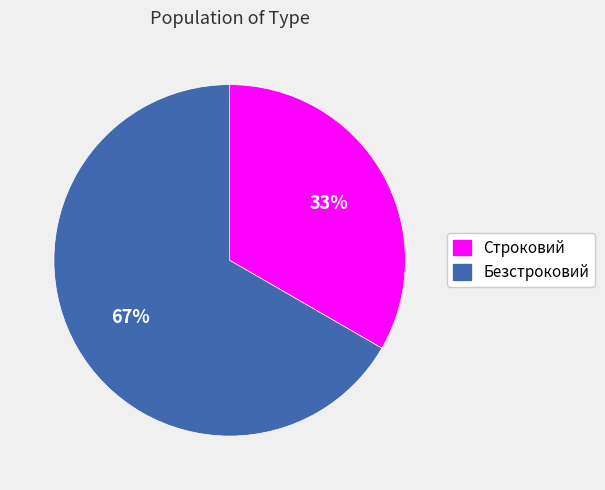

What percentage is the Строковий slice, to the nearest percent?

33%